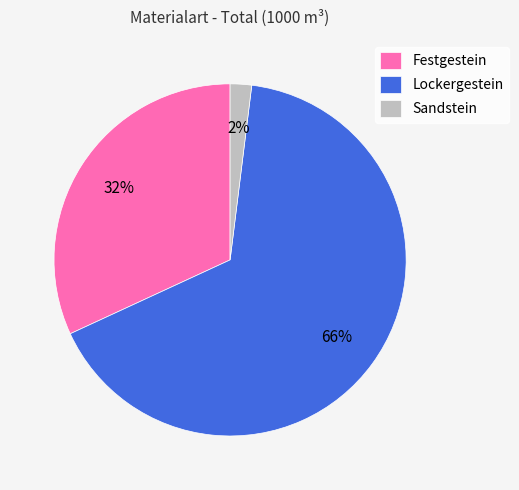

Is it true that Lockergestein is 66% of the pie?

True